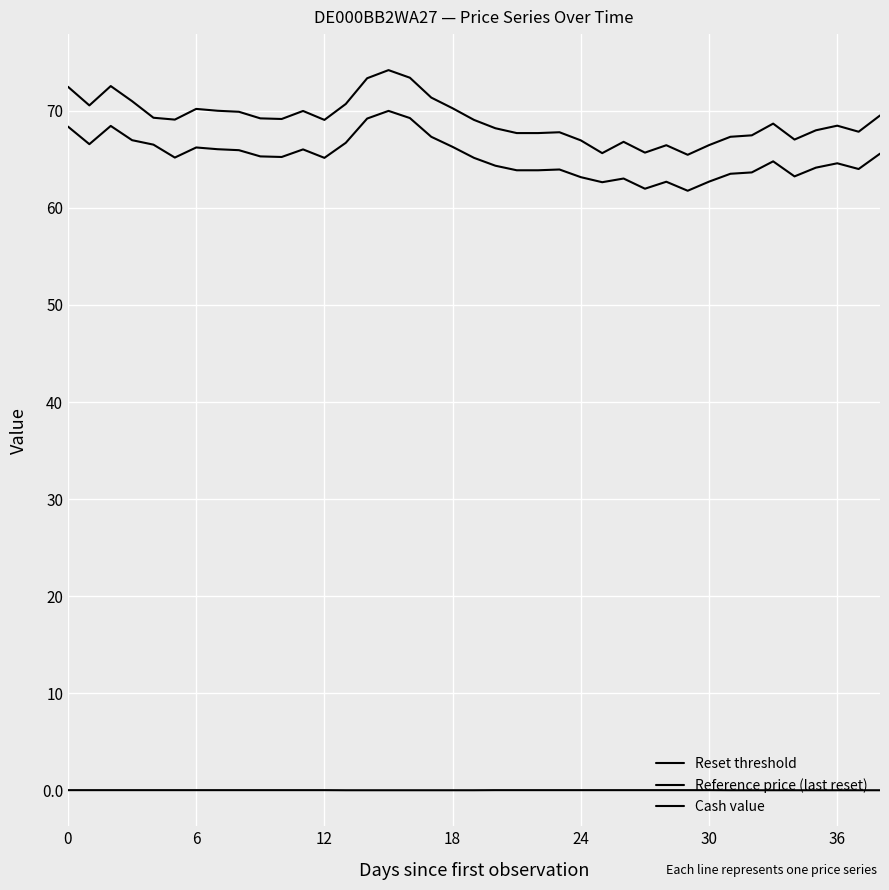

Count the number of data series in this chart.

3